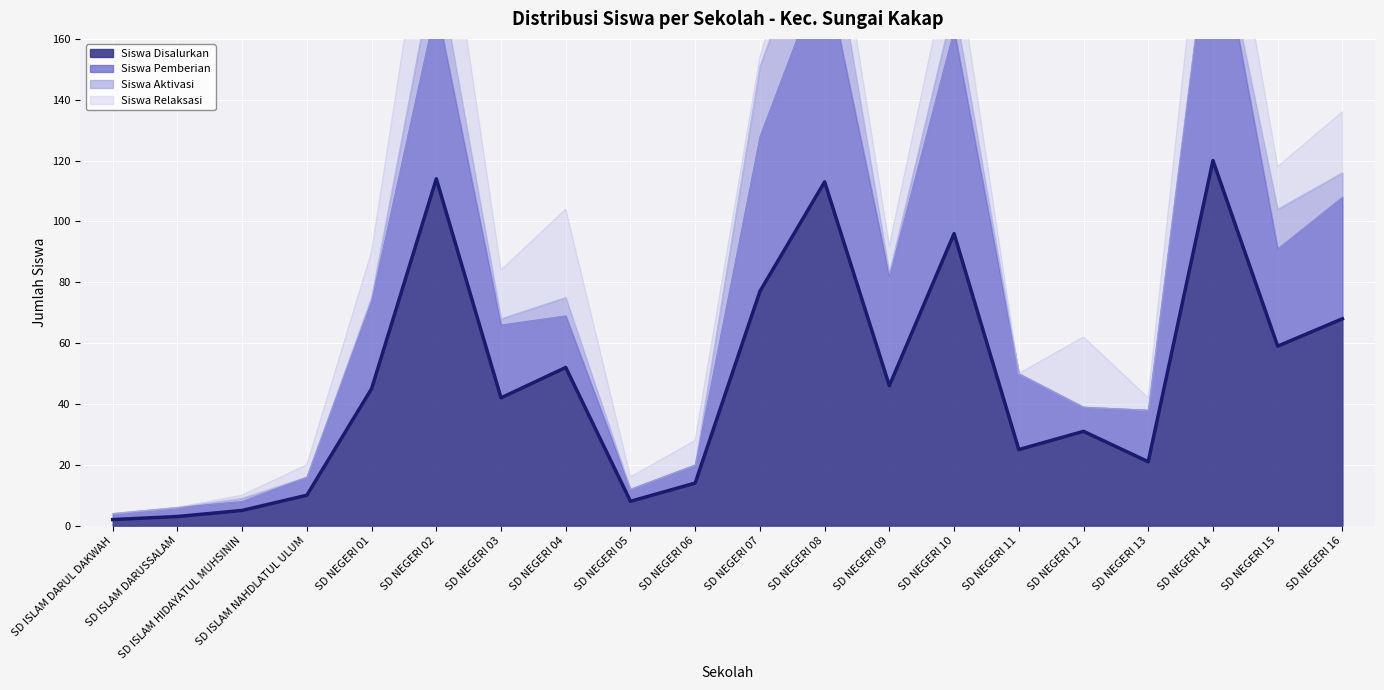

The value of Siswa Disalurkan at SD NEGERI 16 is 68. True or false?

True